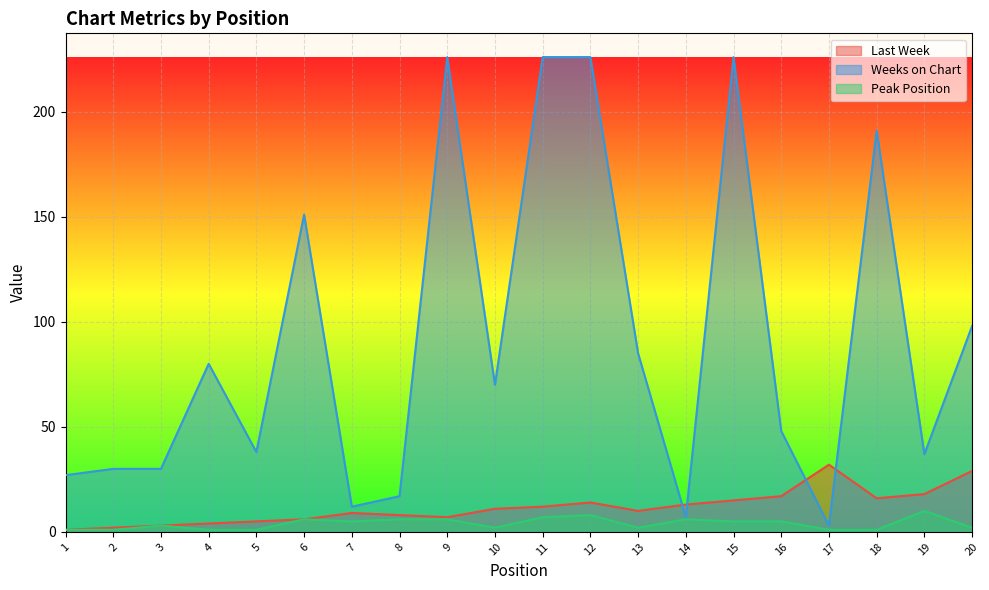

What is the value of the Last Week point at the 1st from the left?

1